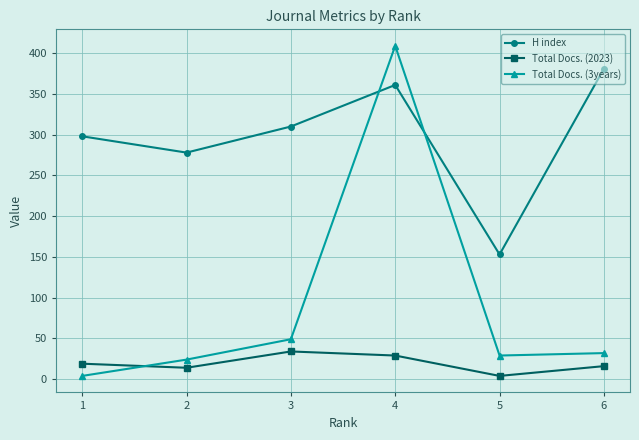

Rank the series by their maximum value, from highest to lowest.

Total Docs. (3years), H index, Total Docs. (2023)